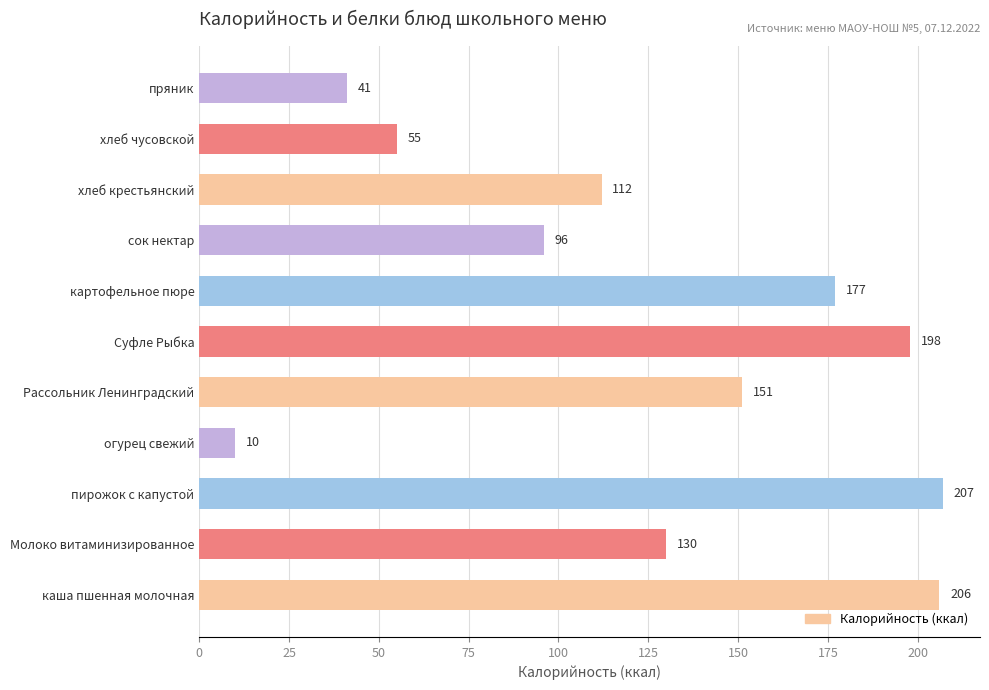

What is the minimum value shown in the chart?

10